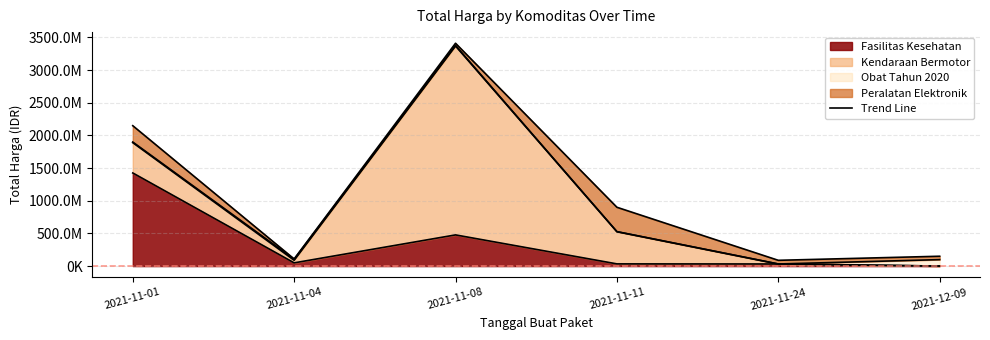

How many data points in Obat Tahun 2020 are above 9180000?

2